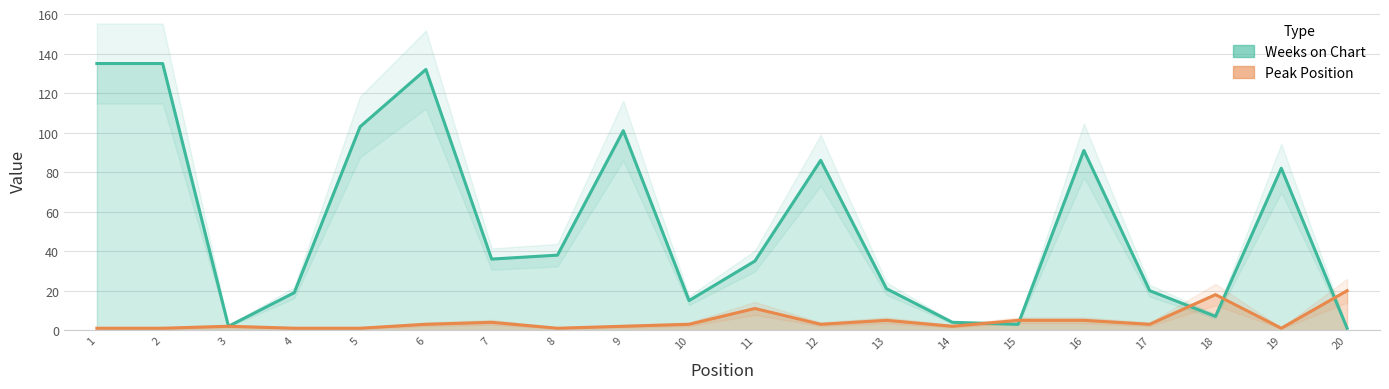

Which series changed the most between 18 and 20?

Weeks on Chart